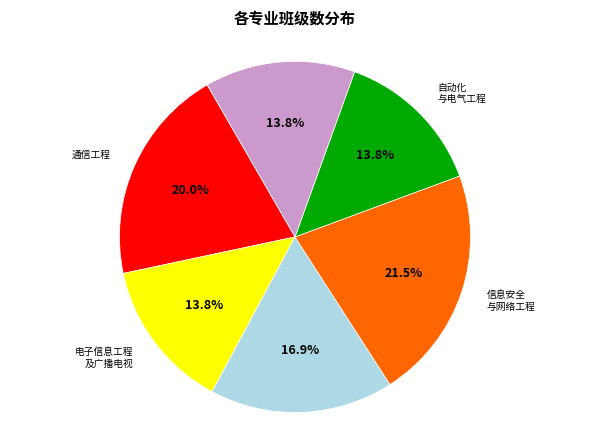

Is there any slice that represents more than half of the pie?

No